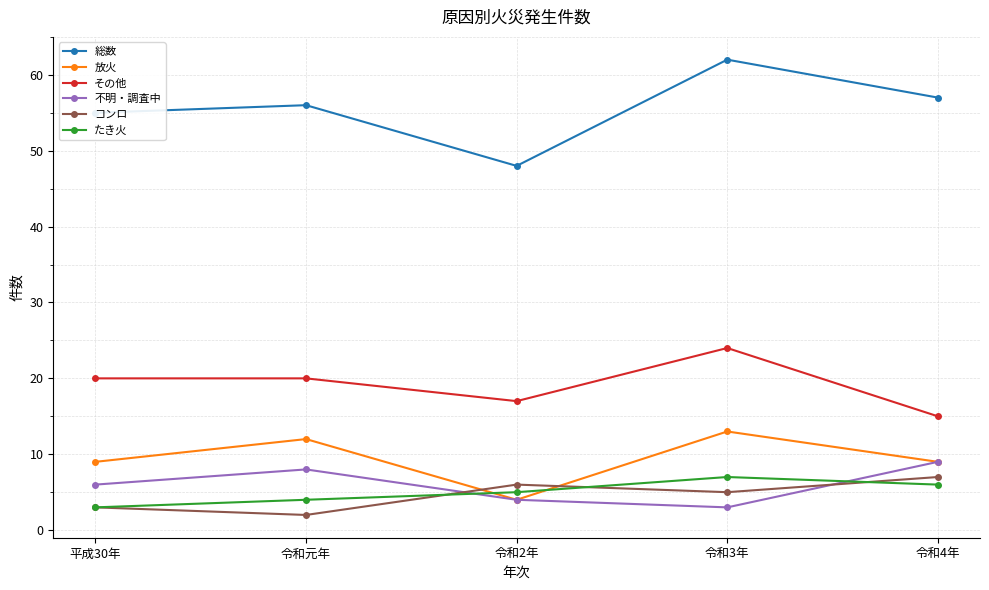

What is the maximum value shown in the chart?

62